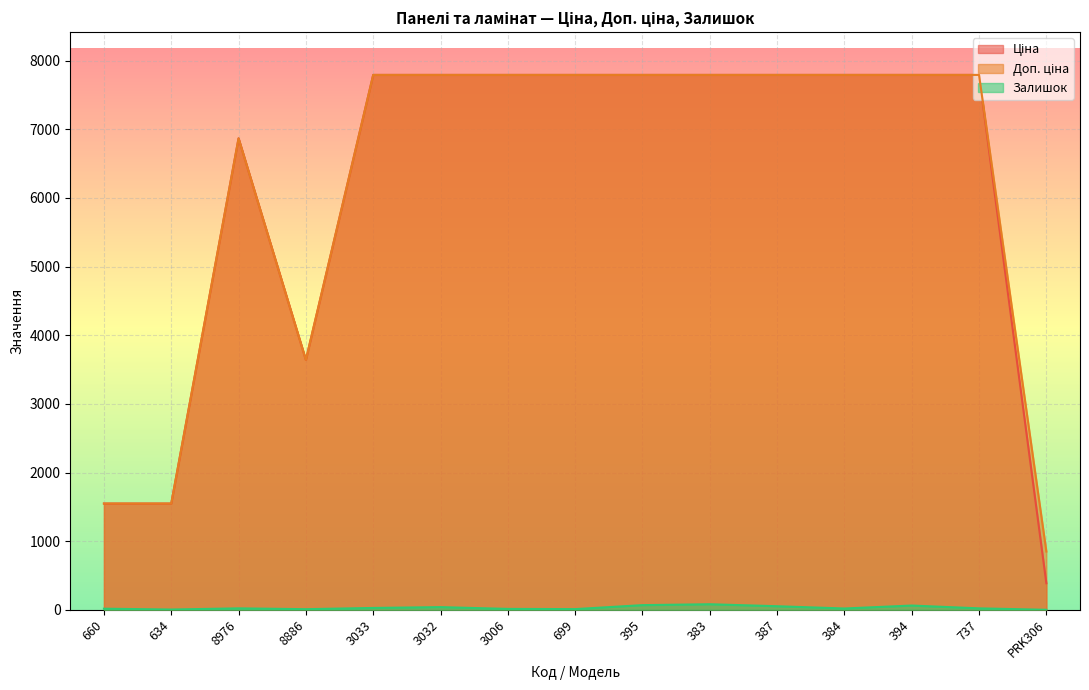

What is the difference between the highest and lowest values at 387?

7740.9